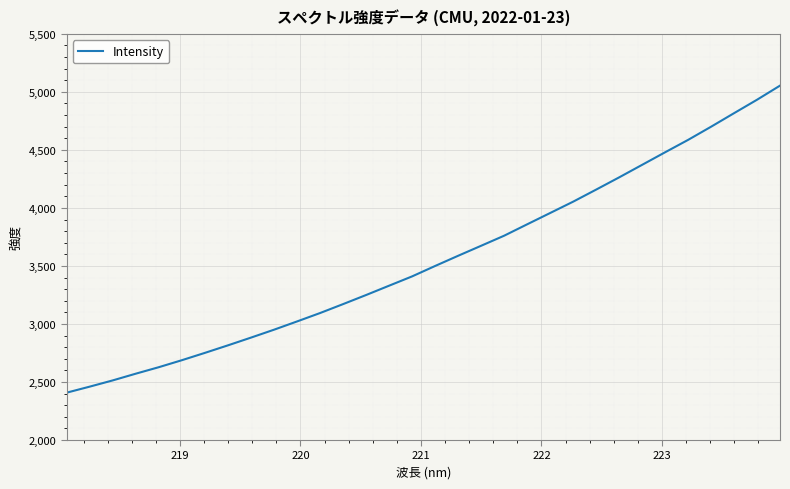

What is the value of the 21st point from the left?

3858.5